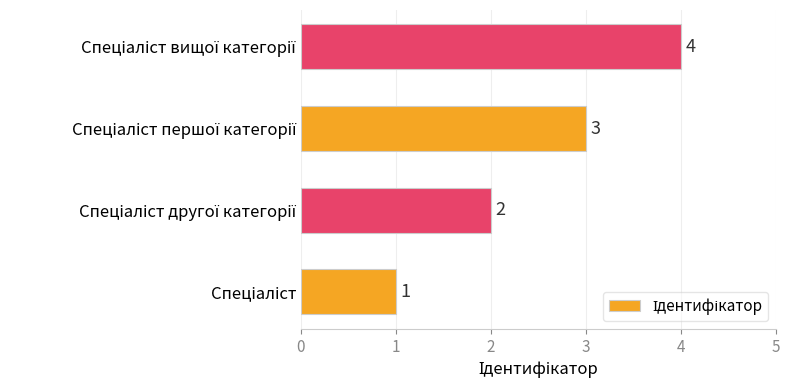

What is the maximum value shown in the chart?

4